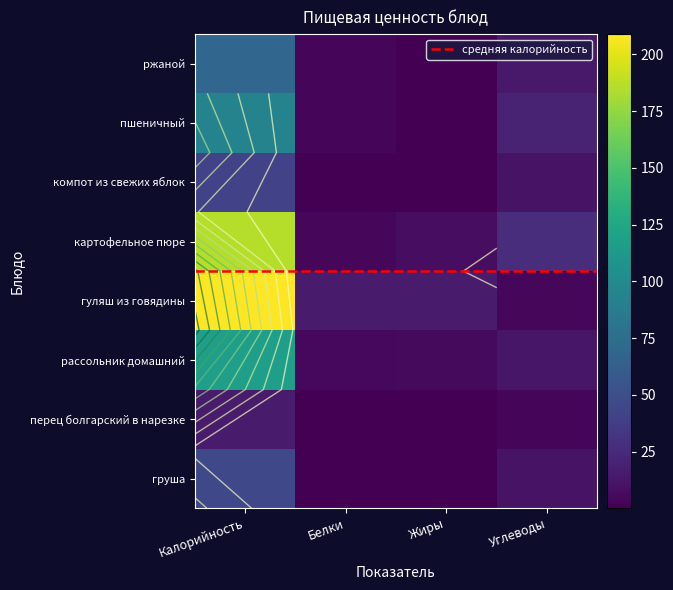

Reading left to right, list all the values displayed in this chart.

груша: 45.5	0.4	0.3	10.3
перец болгарский в нарезке: 15.4	0.8	0.1	2.9
рассольник домашний: 116.1	4.6	5.7	11.6
гуляш из говядины: 208.9	15.3	14.9	3.5
картофельное пюре: 185.8	4.1	7.1	26.4
компот из свежих яблок: 41.6	0.2	0.1	9.9
пшеничный: 93.8	3.0	0.3	19.7
ржаной: 68.3	2.6	0.5	13.4